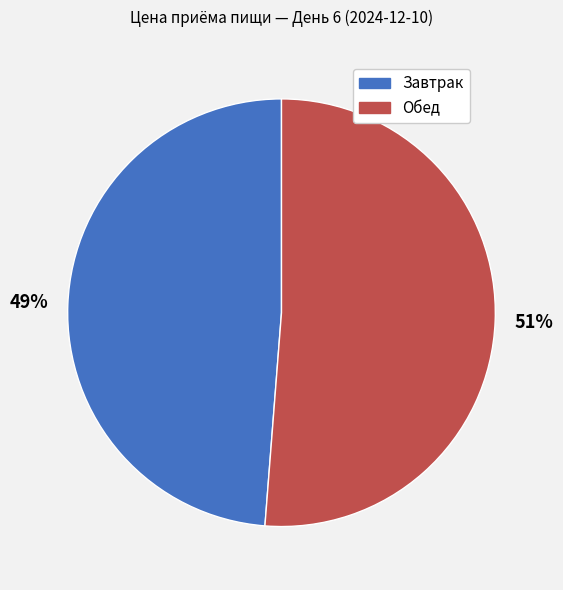

How many slices are in this pie chart?

2